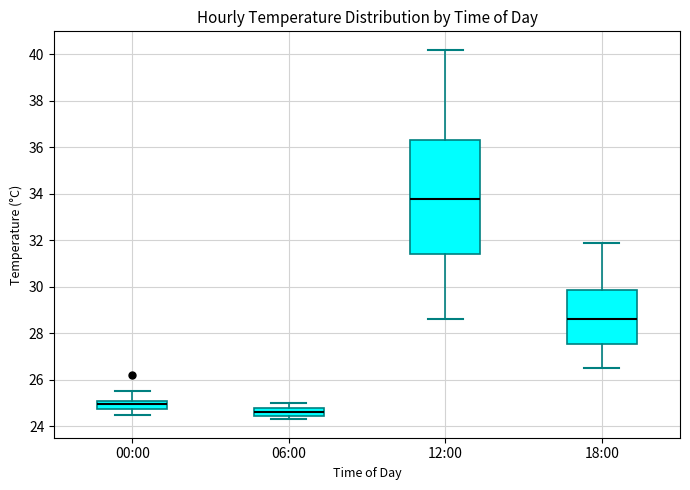

Reading left to right, transcribe this box plot: for each box, give where its median line is, the range the box spans, and where its two whiskers end, as read against the y-axis. The values are not printed on the chart, so give them approximately, as read against the axis.

00:00: median 25.0, box 24.8 to 25.2, whiskers 24.6 to 25.6
06:00: median 24.6, box 24.4 to 24.8, whiskers 24.4 (just below the box's lower edge) to 25.0
12:00: median 33.8, box 31.4 to 36.4, whiskers 28.6 to 40.2
18:00: median 28.6, box 27.6 to 29.8, whiskers 26.6 to 32.0